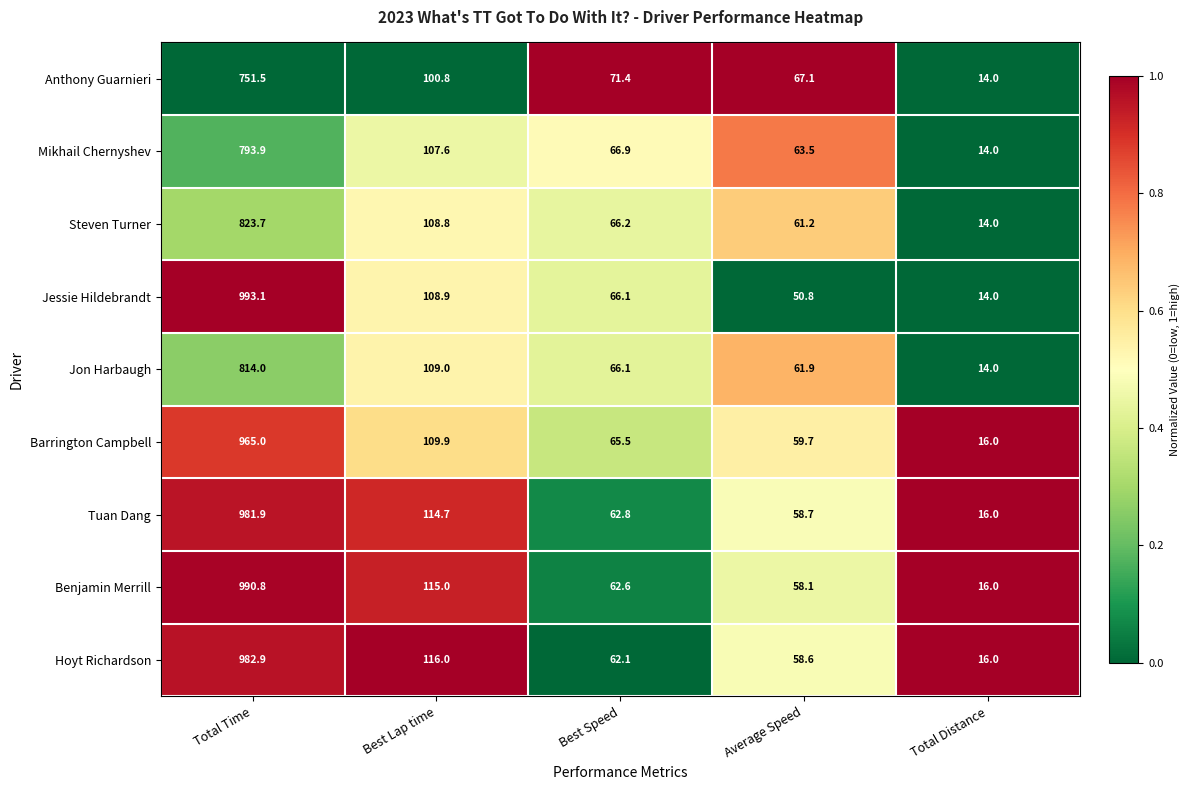

Rank the series by their maximum value, from lowest to highest.

Anthony Guarnieri, Mikhail Chernyshev, Jon Harbaugh, Steven Turner, Barrington Campbell, Tuan Dang, Hoyt Richardson, Benjamin Merrill, Jessie Hildebrandt